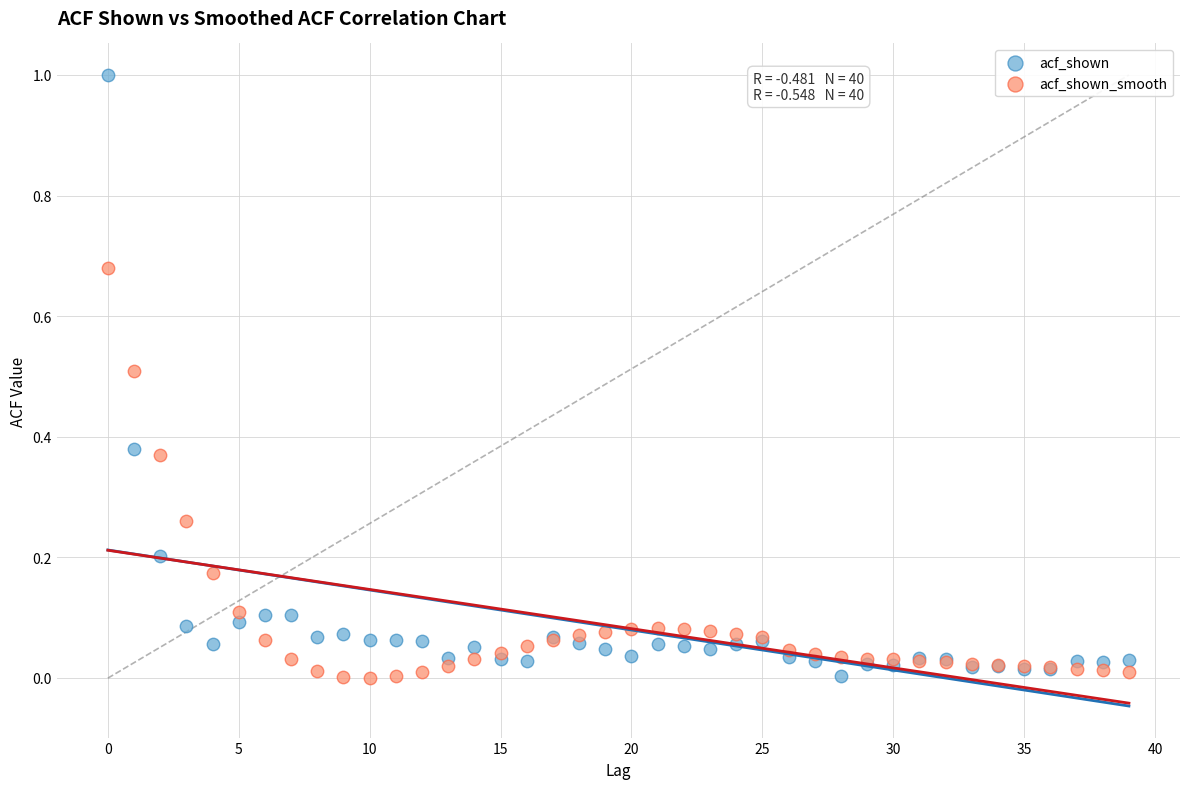

Which series has the widest spread of Y values?

acf_shown